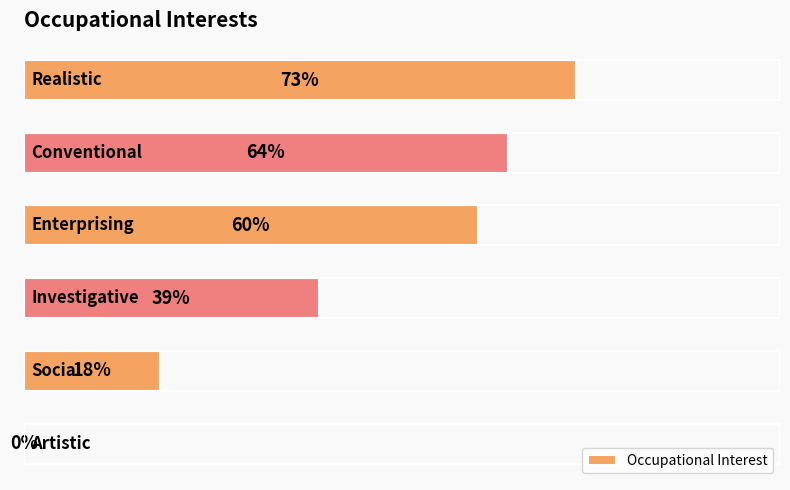

What is the difference between the maximum and minimum values?

73